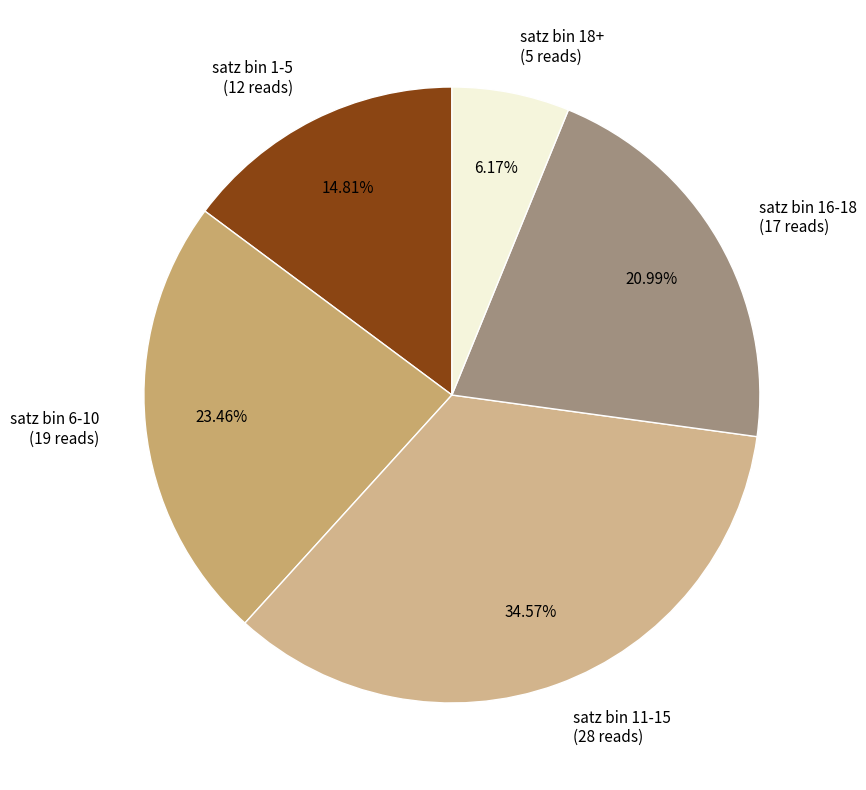

Rank the categories by value from highest to lowest.

satz bin 11-15 (28 reads), satz bin 6-10 (19 reads), satz bin 16-18 (17 reads), satz bin 1-5 (12 reads), satz bin 18+ (5 reads)